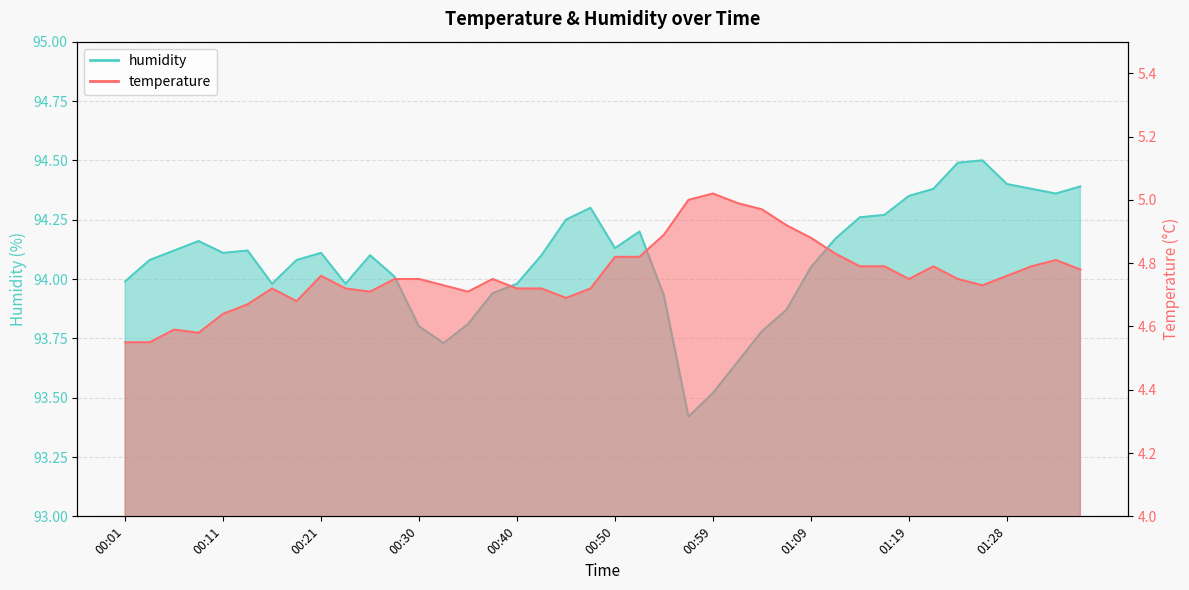

True or false: temperature and humidity intersect in this chart.

False